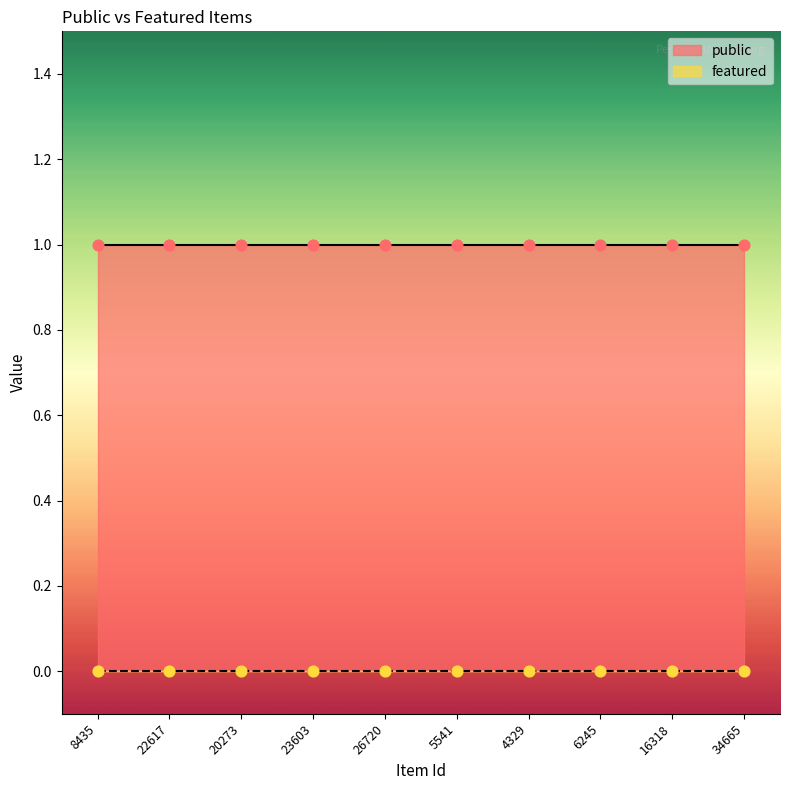

Which series contains the lowest Y value?

featured